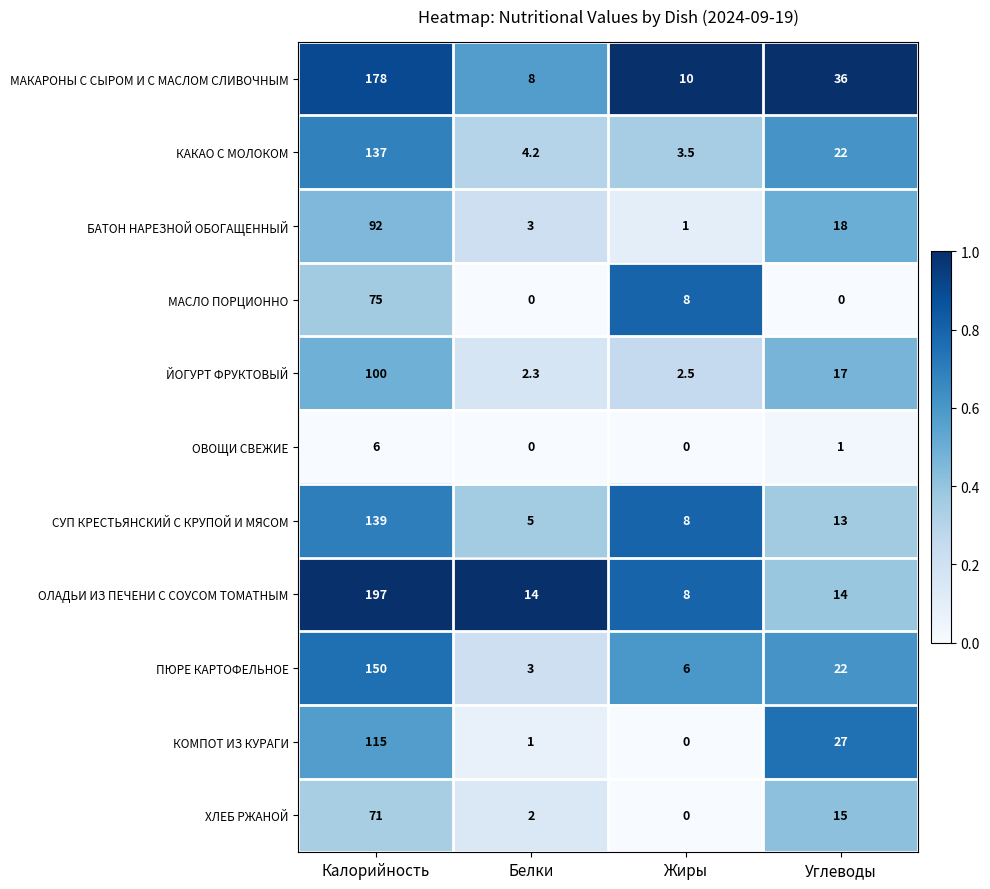

Which series has the largest range (max minus min)?

ОЛАДЬИ ИЗ ПЕЧЕНИ С СОУСОМ ТОМАТНЫМ